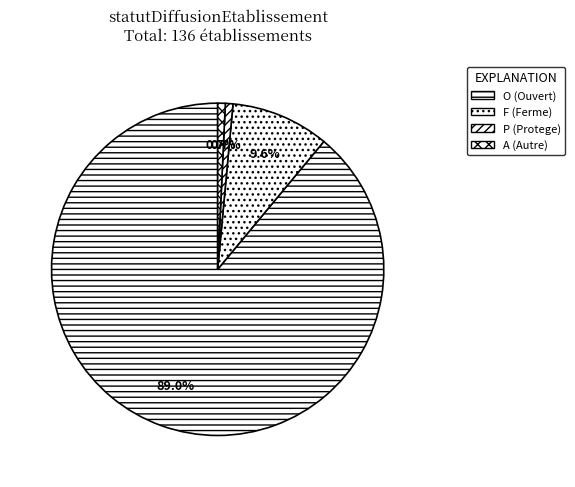

What is the ratio of the value at O to the value at A?

121.0